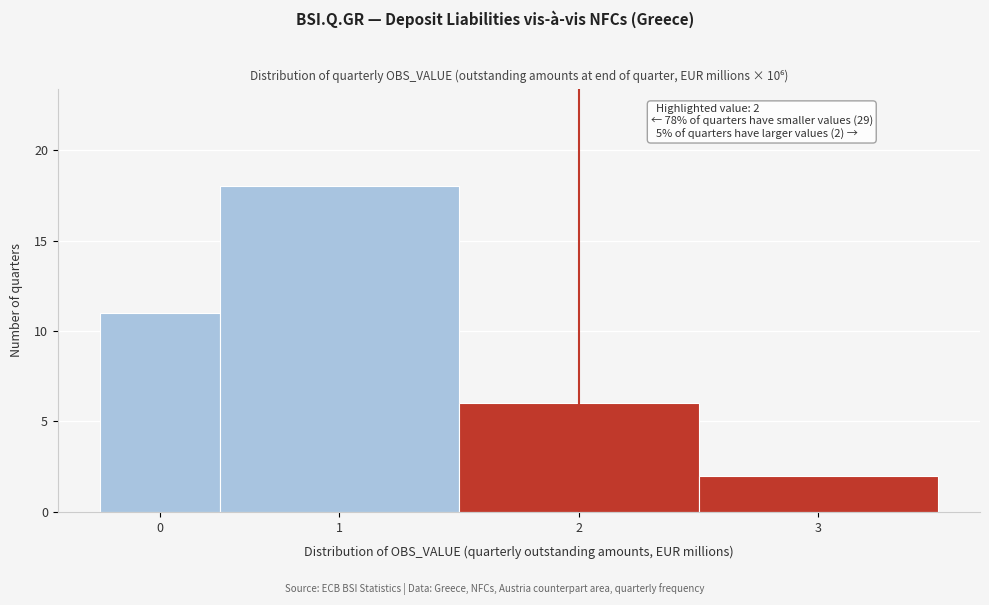

Reading right to left, extract all data points from this chart.

2	6	18	11